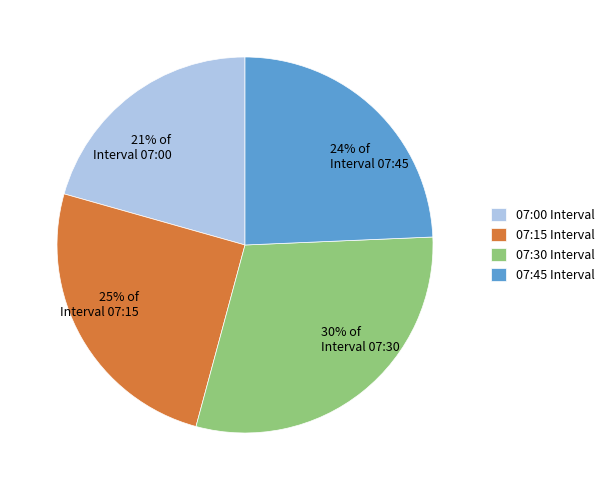

To the nearest percent, what is the difference between the 07:30 and 07:00 slice percentages?

9%